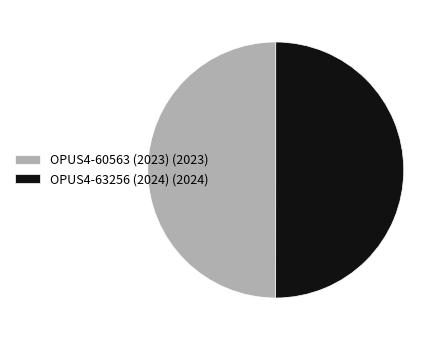

Do OPUS4-63256 (2024) (2024) and OPUS4-60563 (2023) (2023) together represent more than half of the pie?

Yes